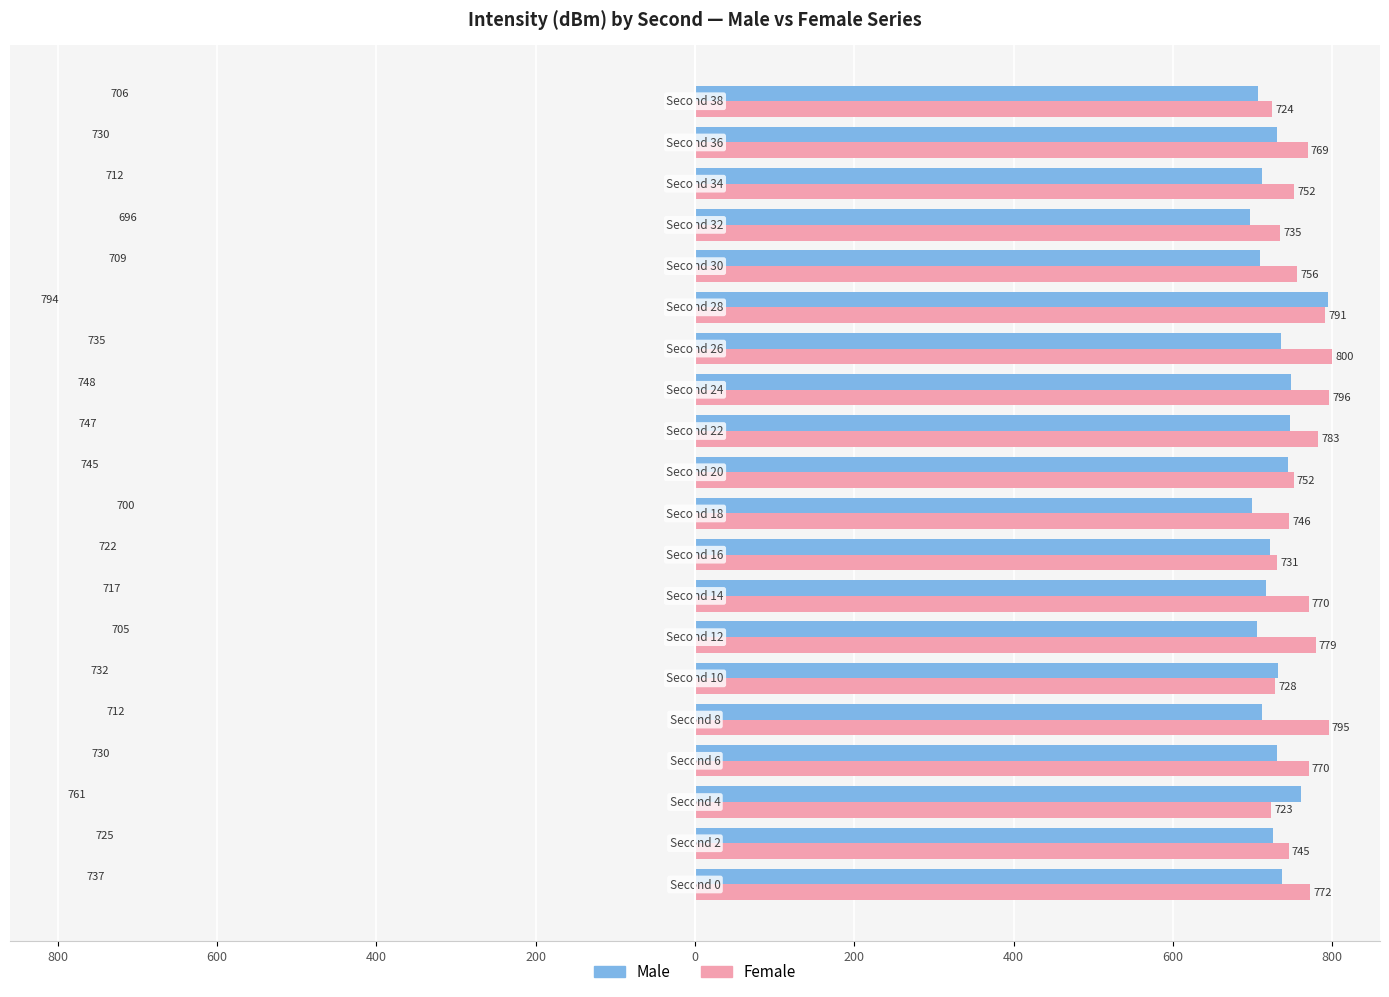

List the series in order of their peak value, highest first.

Female, Male